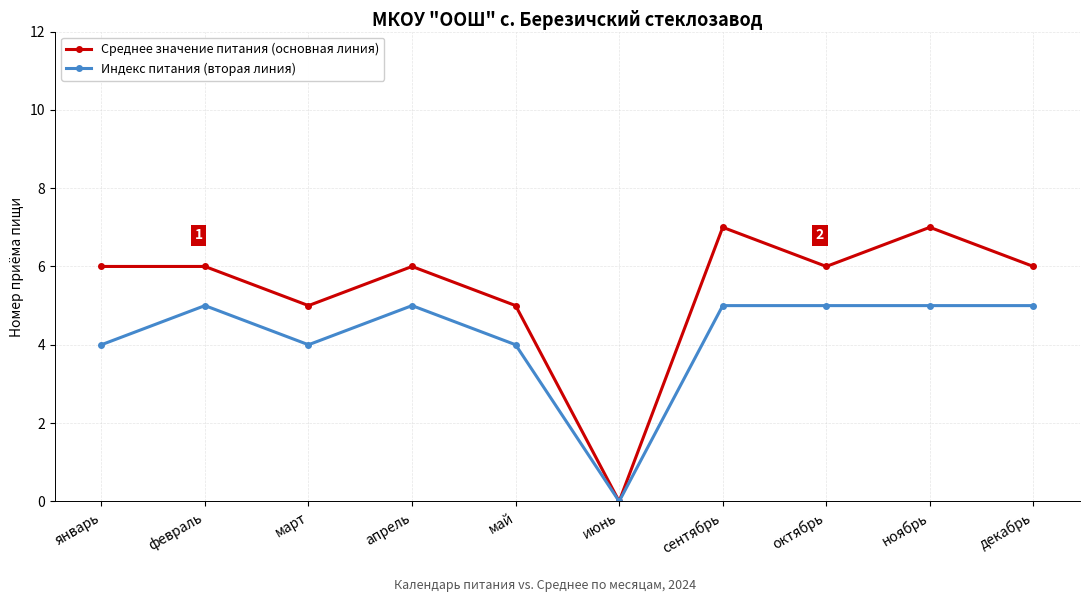

What is the label of the 7th point from the left?

сентябрь